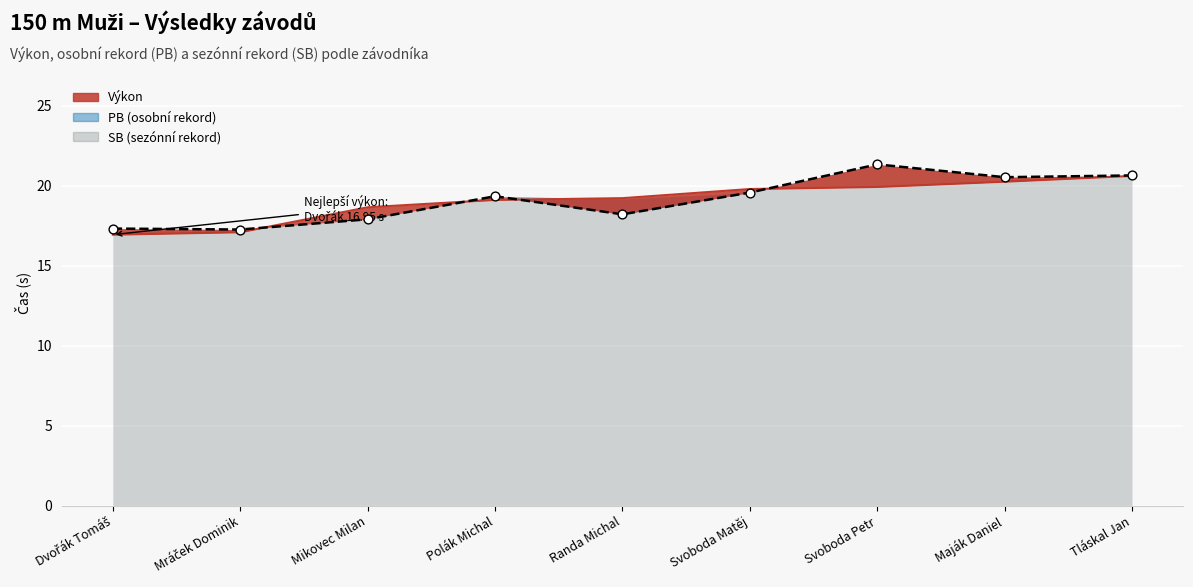

Which series has the largest total across all categories?

PB